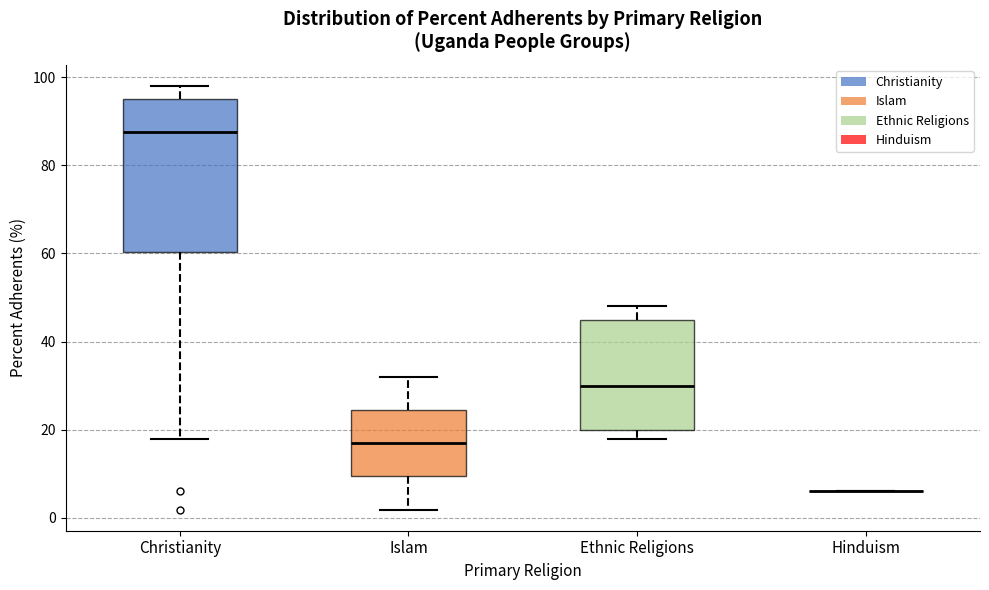

Reading left to right, read every box against the y-axis: the position of its median line, the range the box covers, and the ends of its whiskers. The values are not printed on the chart, so give them approximately, as read against the axis.

Christianity: median 88, box 60 to 96, whiskers 18 to 98
Islam: median 16, box 10 to 24, whiskers 2 to 32
Ethnic Religions: median 30, box 20 to 46, whiskers 18 to 48
Hinduism: box collapsed to a line at 6, whiskers 6 to 6